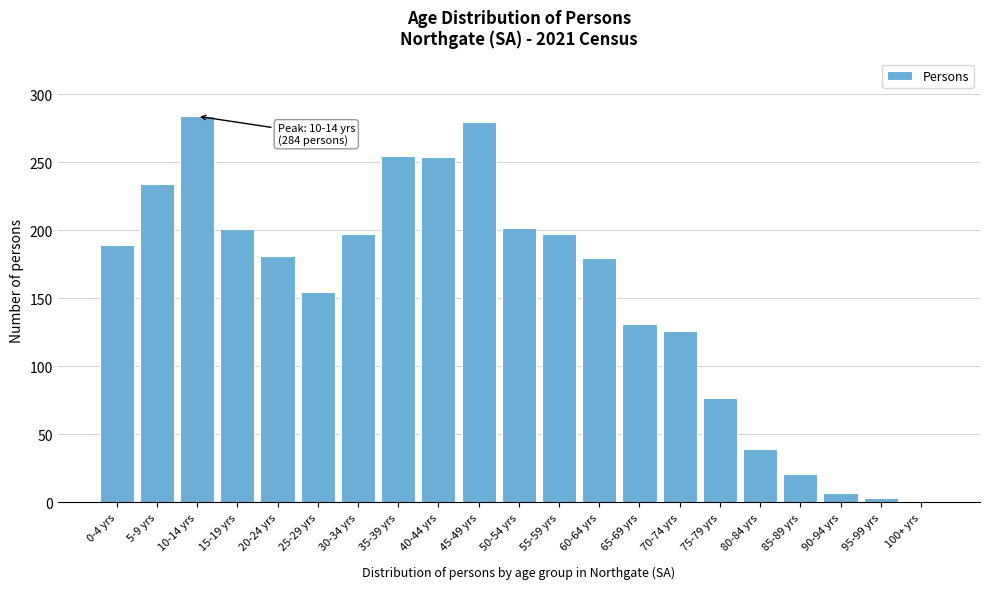

What is the maximum value shown in the chart?

284